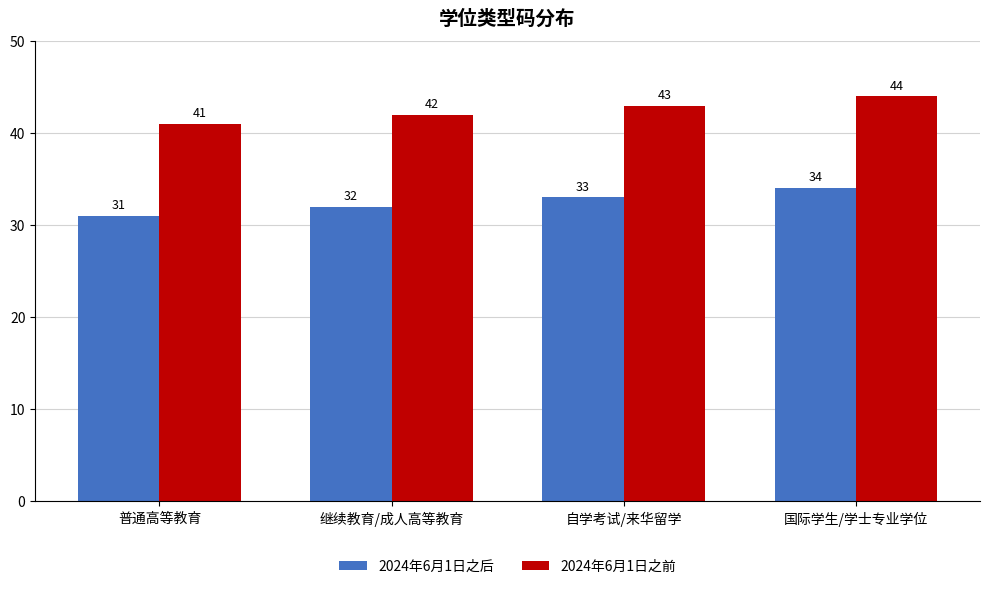

Reading left to right, transcribe all the data shown in this chart.

2024年6月1日之后: 普通高等教育=31	继续教育/成人高等教育=32	自学考试/来华留学=33	国际学生/学士专业学位=34
2024年6月1日之前: 普通高等教育=41	继续教育/成人高等教育=42	自学考试/来华留学=43	国际学生/学士专业学位=44